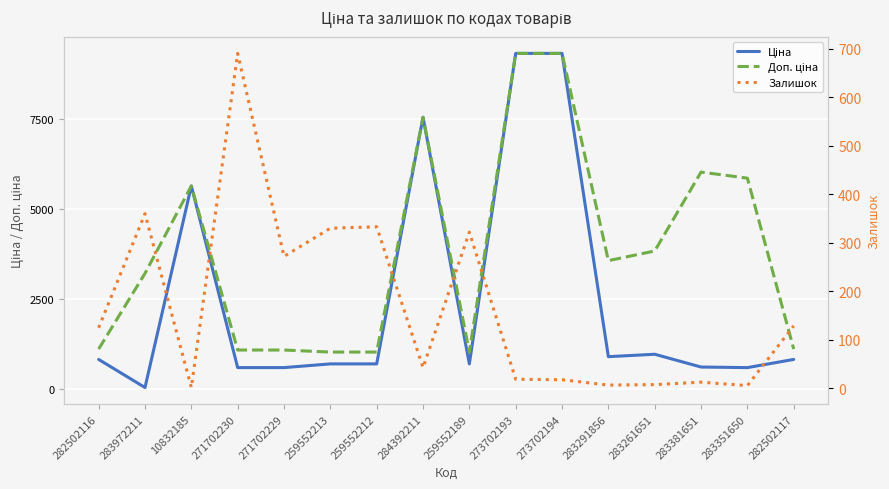

What is the difference between the Доп. ціна values at 283972211 and 271702229?

2130.5